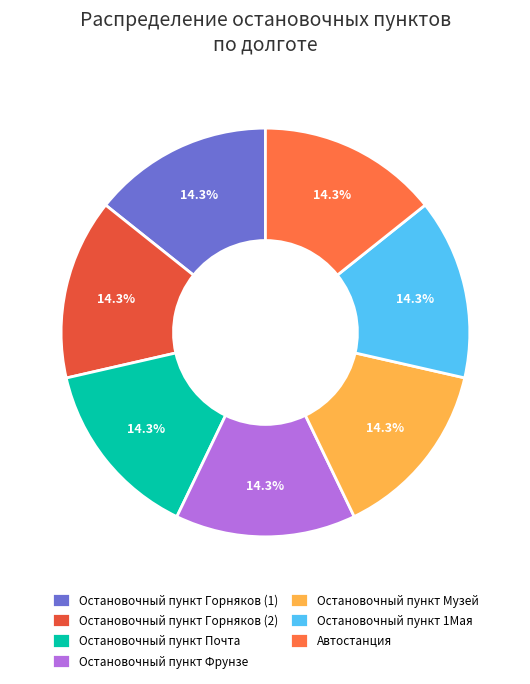

The Остановочный пункт 1Мая slice represents 14% of the pie. True or false?

True